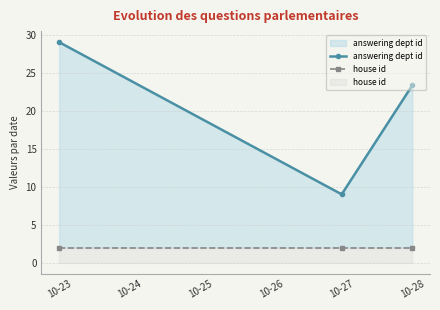

The value of house id at 10-23 is 2.0. True or false?

True